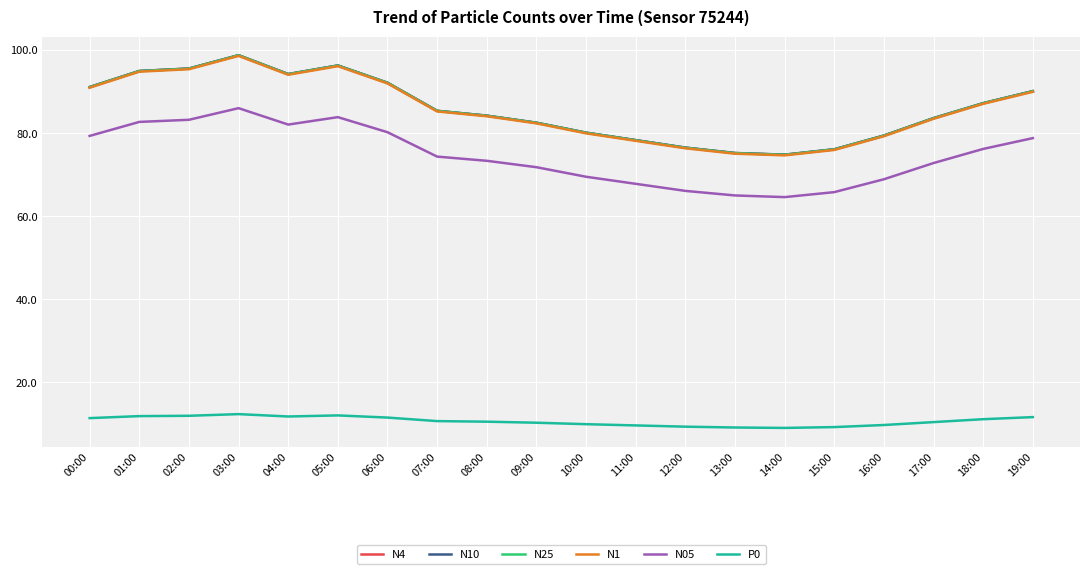

What value does the P0 series have at 02:00?

12.0